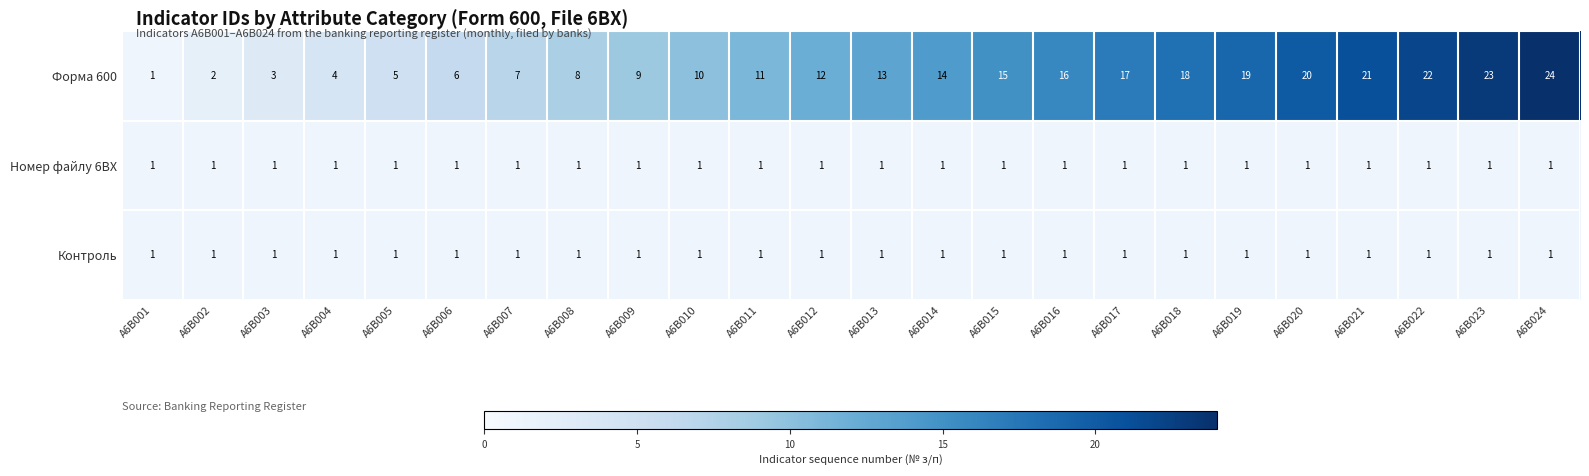

Rank the categories by Форма 600 value from lowest to highest.

A6B001, A6B002, A6B003, A6B004, A6B005, A6B006, A6B007, A6B008, A6B009, A6B010, A6B011, A6B012, A6B013, A6B014, A6B015, A6B016, A6B017, A6B018, A6B019, A6B020, A6B021, A6B022, A6B023, A6B024